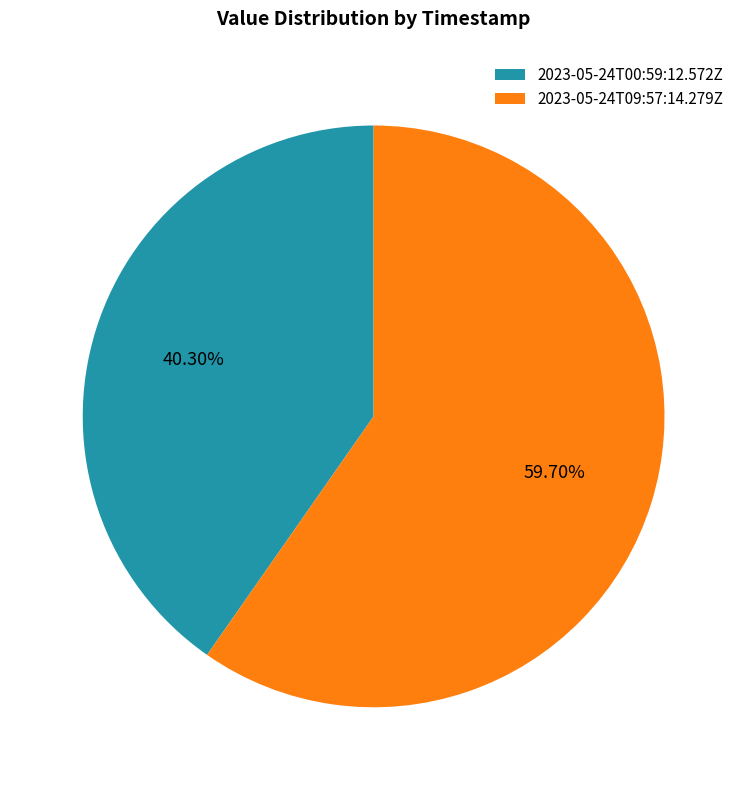

Is it true that 2023-05-24T09:57:14.279Z is 60% of the pie?

True